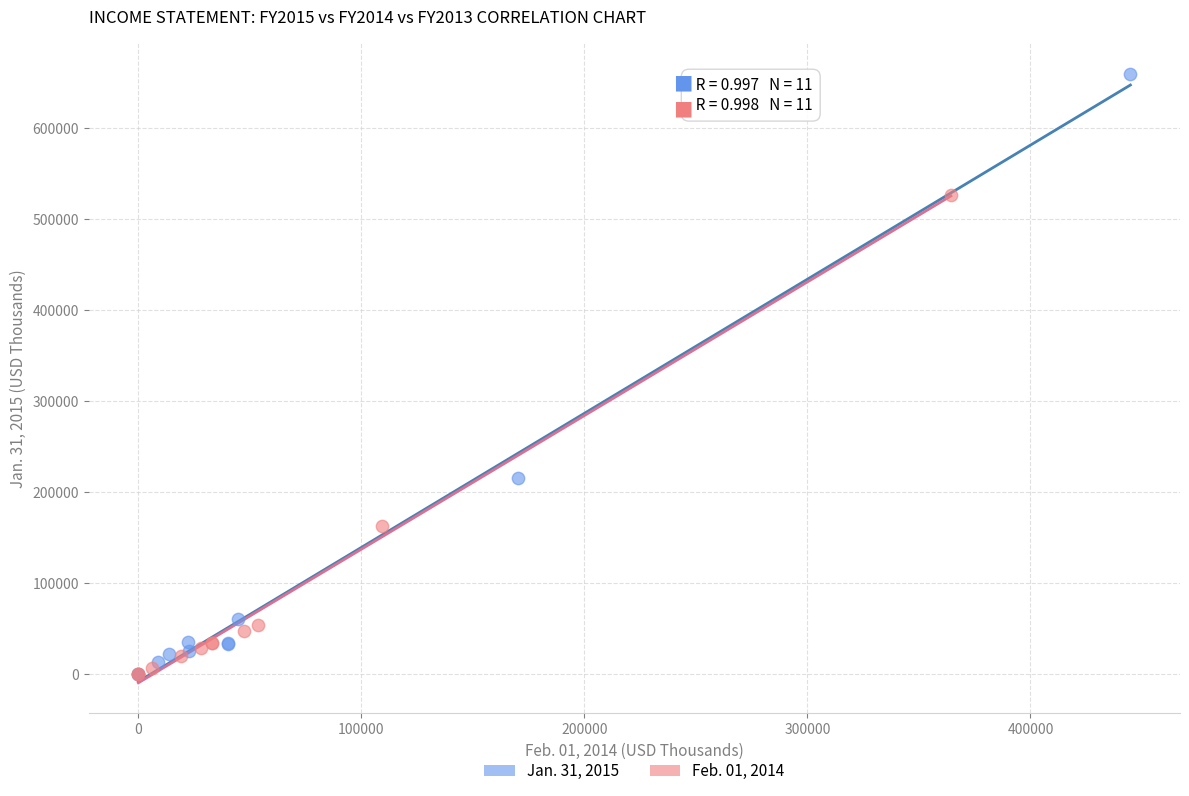

Which series has the widest spread of Y values?

Jan. 31, 2015